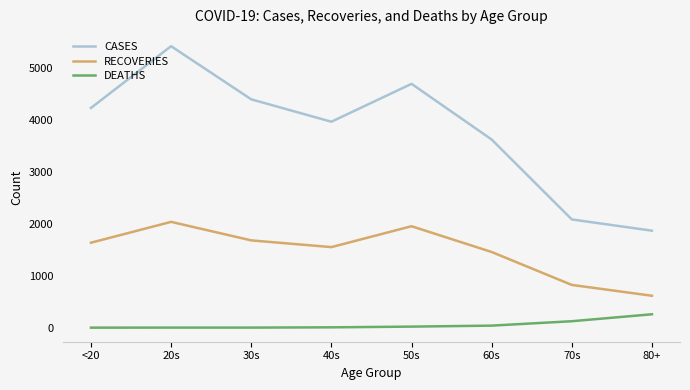

What is the sum of the RECOVERIES values at 50s and 80+?

2571